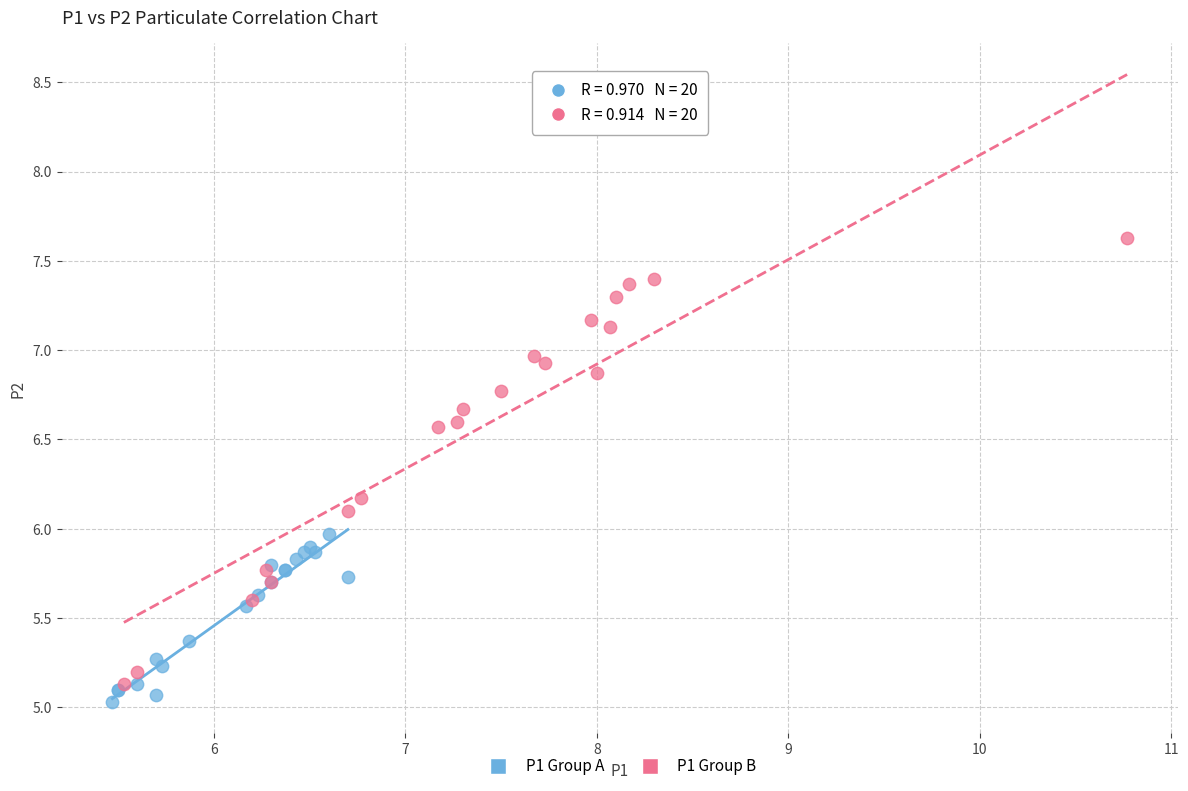

Which series contains the lowest Y value?

P1 Group A